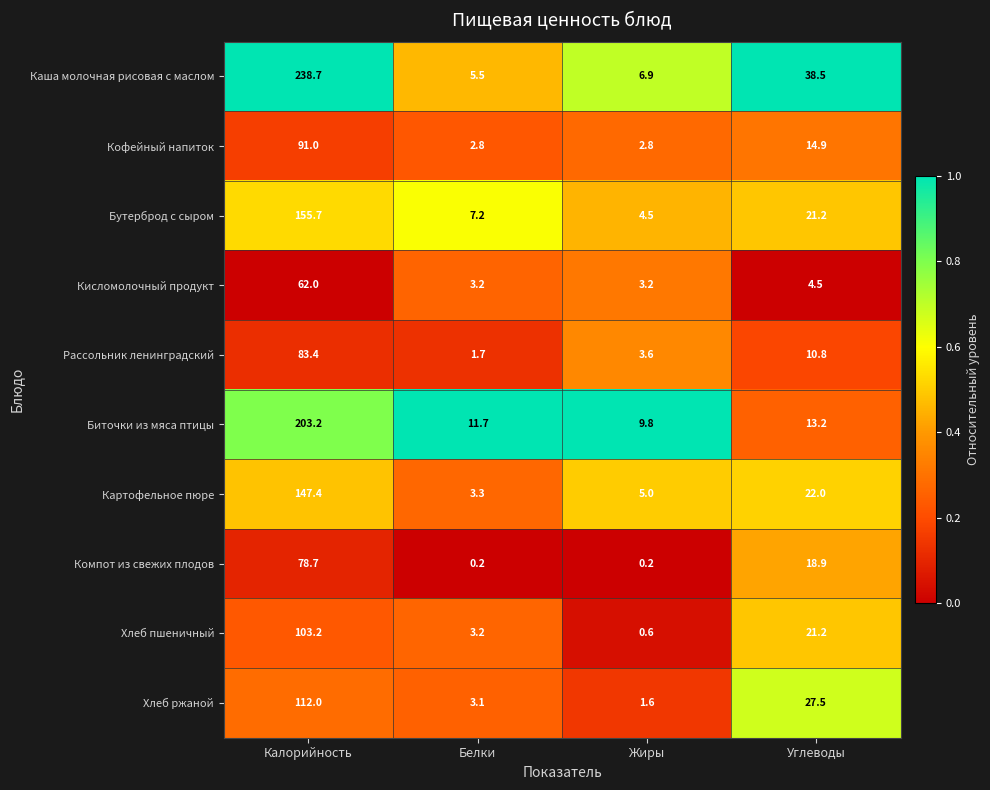

True or false: Хлеб ржаной has a value of 38.7 at Углеводы.

False